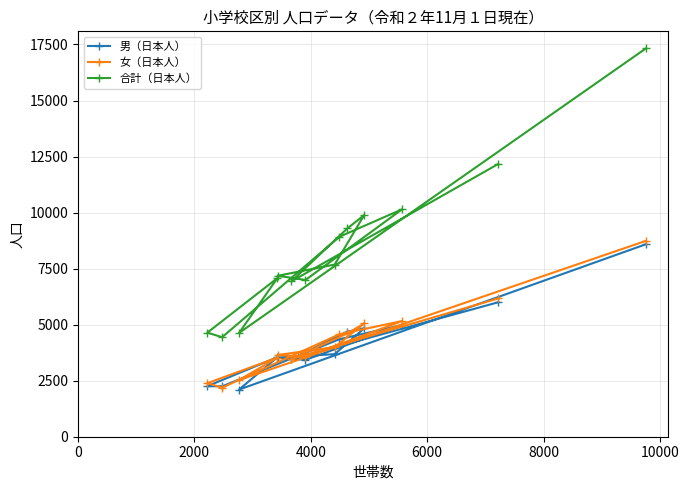

Which series has the largest total across all categories?

合計（日本人）